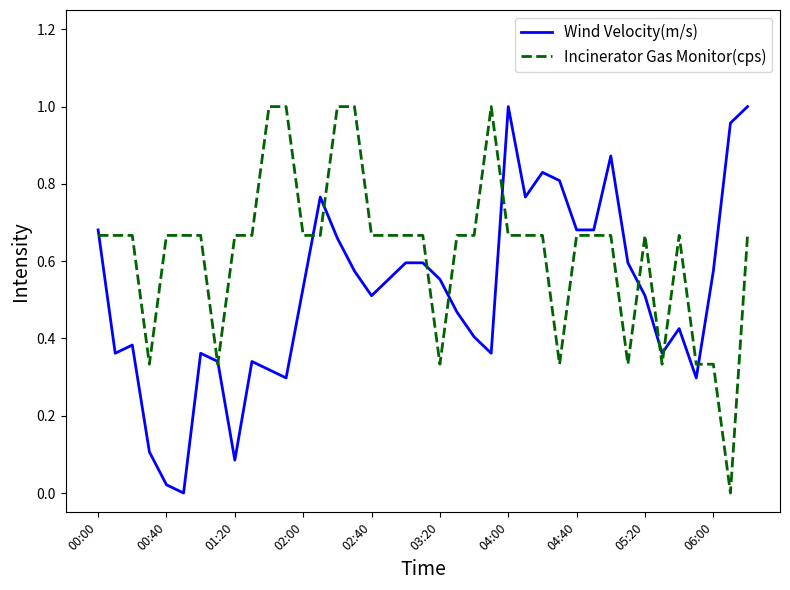

How many lines are shown in the chart?

2